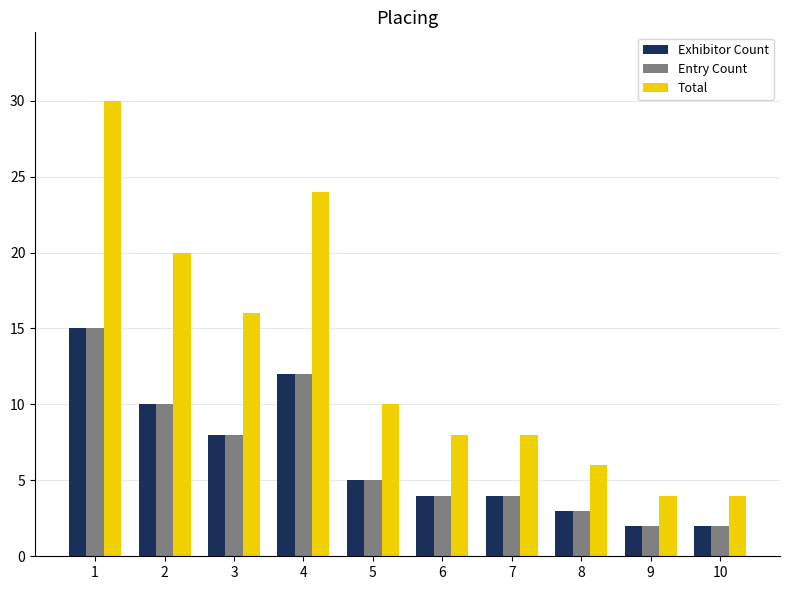

What is the greatest value displayed?

30